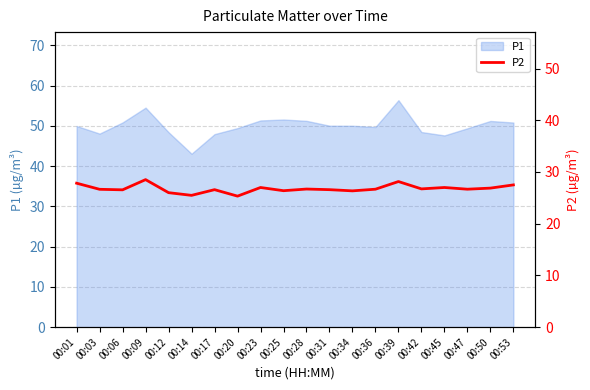

How many interior local valleys (lower than both neighbors) does the data have?

7